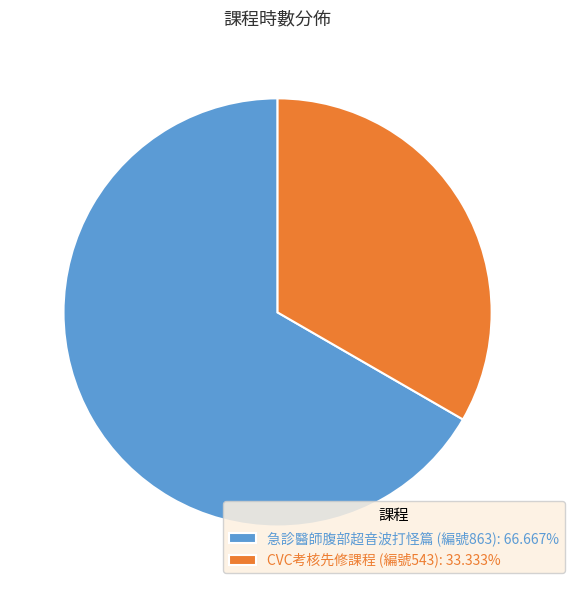

Is there any slice that represents more than half of the pie?

Yes